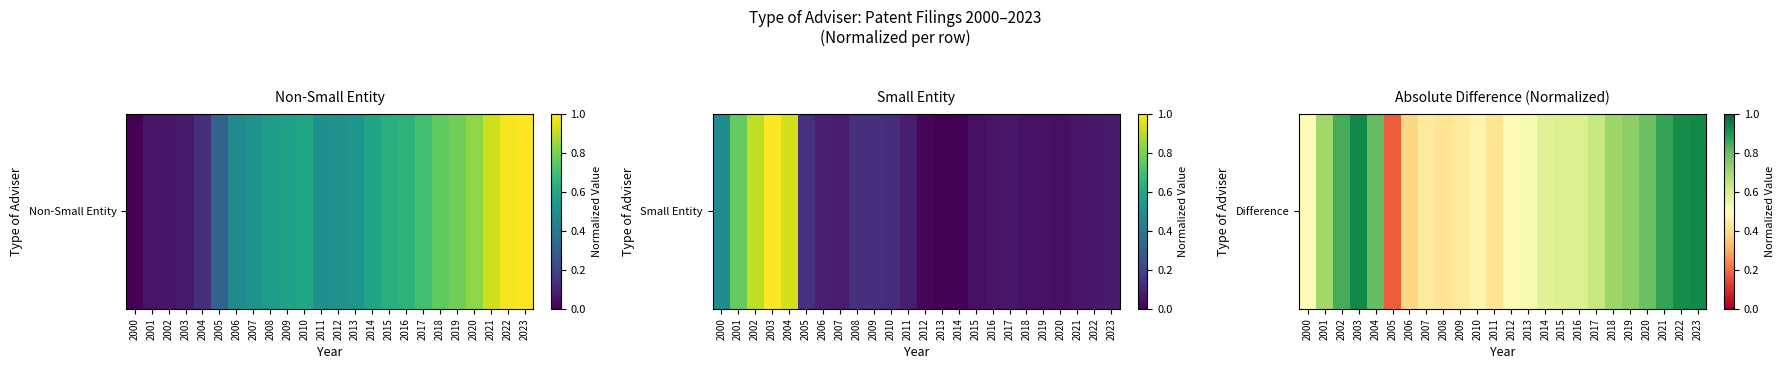

Which category has the highest value across all series?

2003